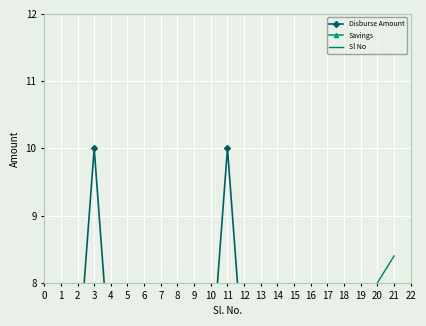

Count the number of categories in the chart.

21